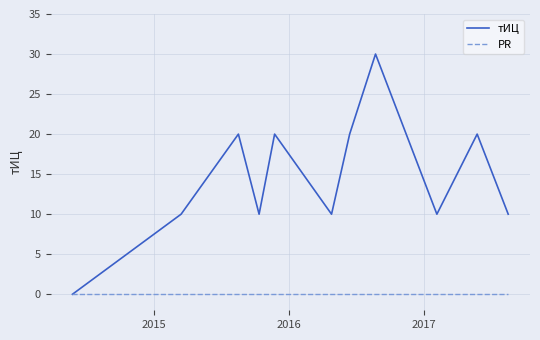

Which series has the largest range (max minus min)?

тИЦ